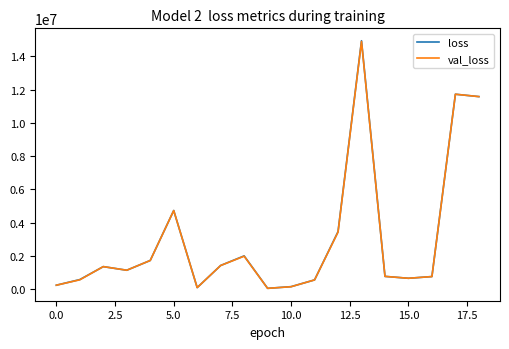

What is the greatest value displayed?

14931158.8